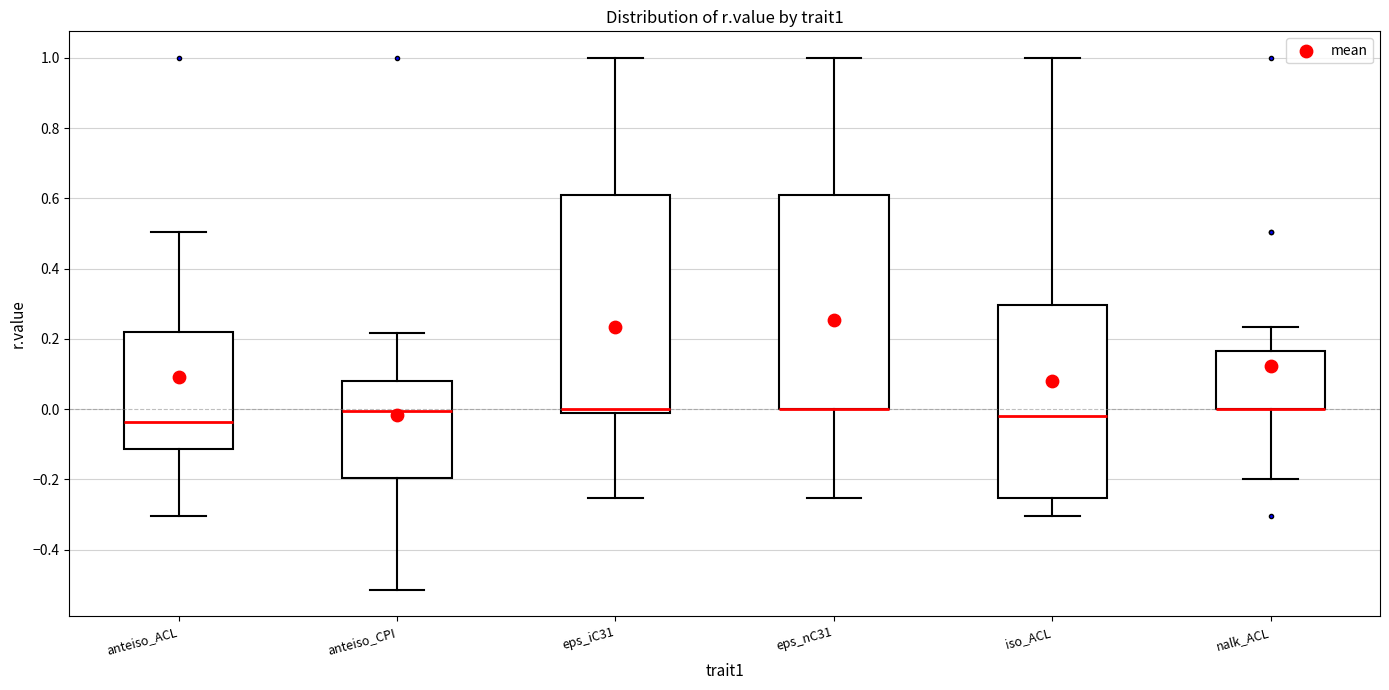

Reading left to right, transcribe this box plot: for each box, give where its median line is, the range the box spans, and where its two whiskers end, as read against the y-axis. The values are not printed on the chart, so give them approximately, as read against the axis.

anteiso_ACL: median -0.04, box -0.12 to 0.22, whiskers -0.30 to 0.50
anteiso_CPI: median 0.00, box -0.20 to 0.08, whiskers -0.52 to 0.22
eps_iC31: median 0.00 (just above the box's lower edge), box 0.00 to 0.62, whiskers -0.26 to 1.00
eps_nC31: median 0.00 (drawn on the box's lower edge), box 0.00 to 0.62, whiskers -0.26 to 1.00
iso_ACL: median -0.02, box -0.26 to 0.30, whiskers -0.30 to 1.00
nalk_ACL: median 0.00 (drawn on the box's lower edge), box 0.00 to 0.16, whiskers -0.20 to 0.24